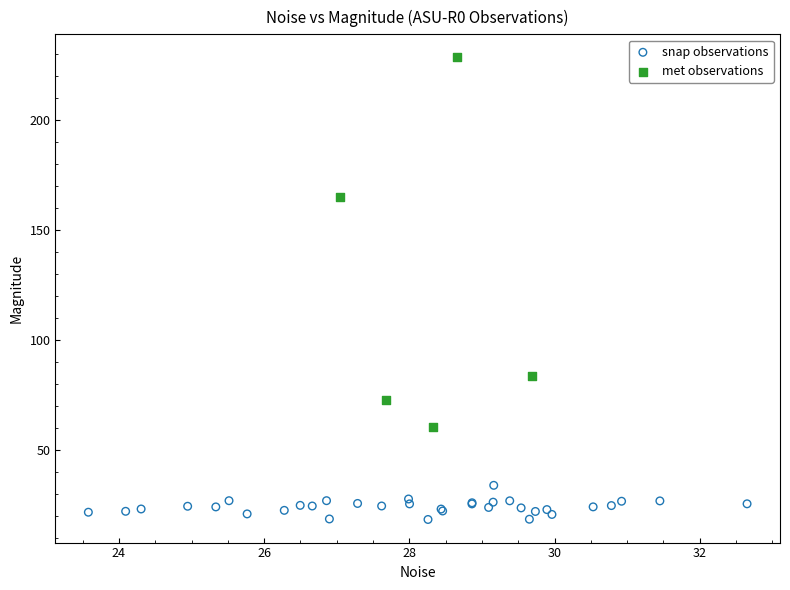

Which series has the widest spread of Y values?

met observations